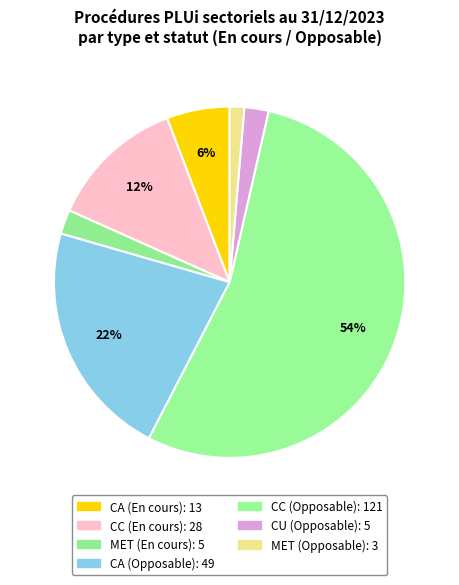

Is there a majority slice in this chart?

Yes